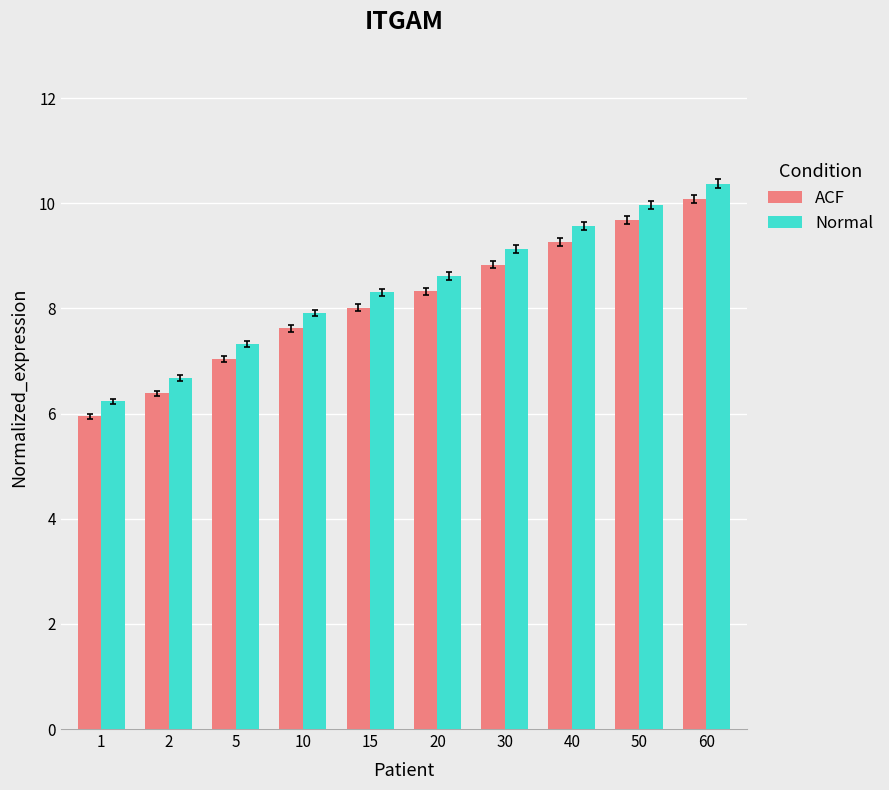

Are the bars grouped side by side (vs. stacked)?

Yes